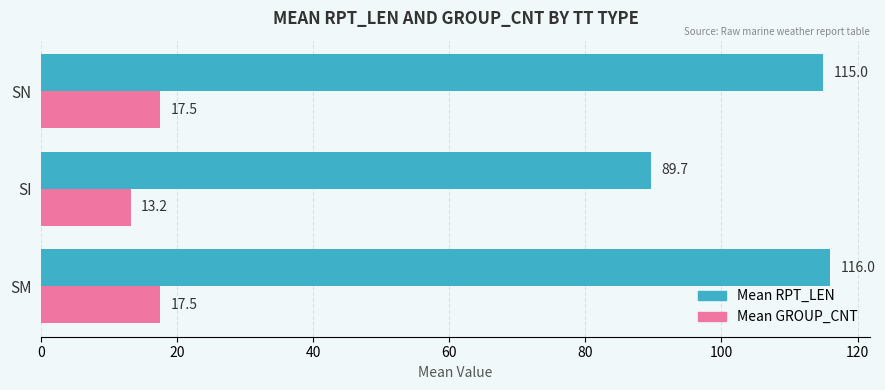

What is the total value across all series at SM?

133.5